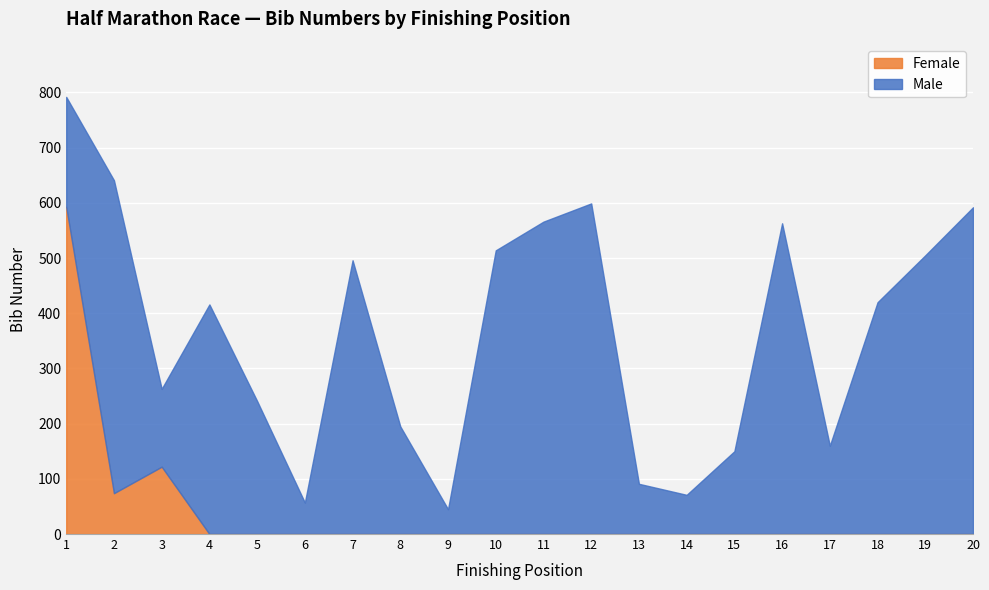

At 15, list the series in order from largest to smallest.

Male, Female